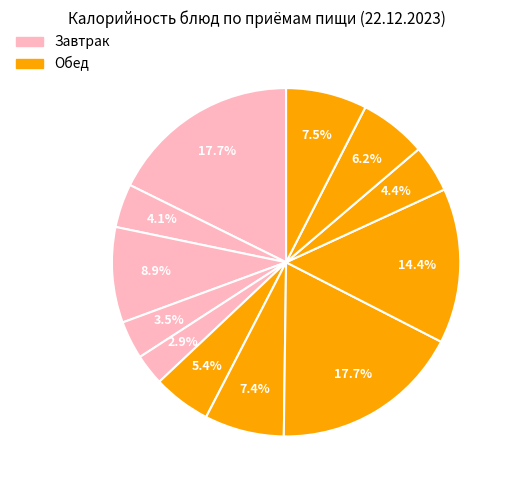

How many segments does this pie chart have?

12